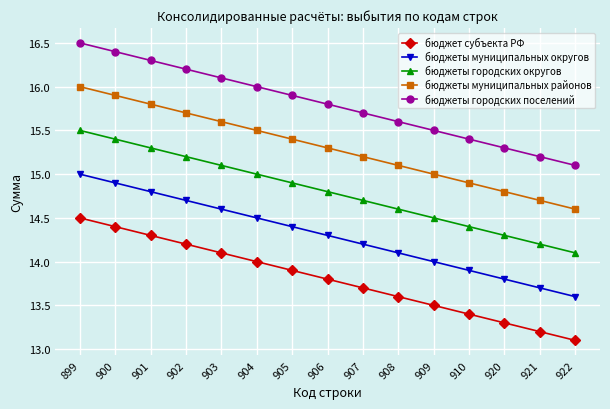

List the series in order of their overall mean, highest first.

бюджеты городских поселений, бюджеты муниципальных районов, бюджеты городских округов, бюджеты муниципальных округов, бюджет субъекта РФ